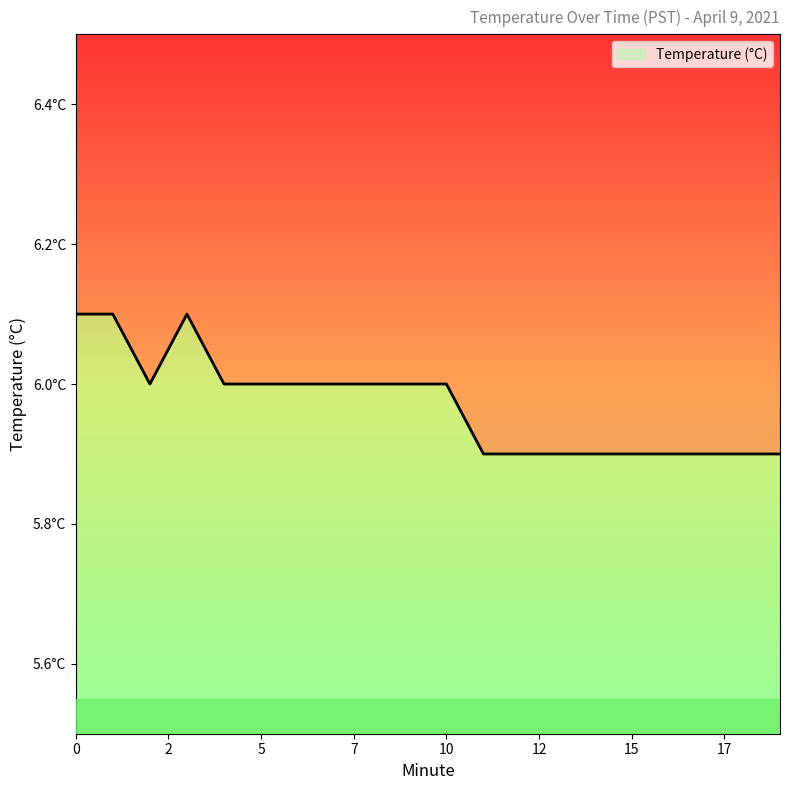

What is the ratio of the value at 14 to the value at 17?

1.0